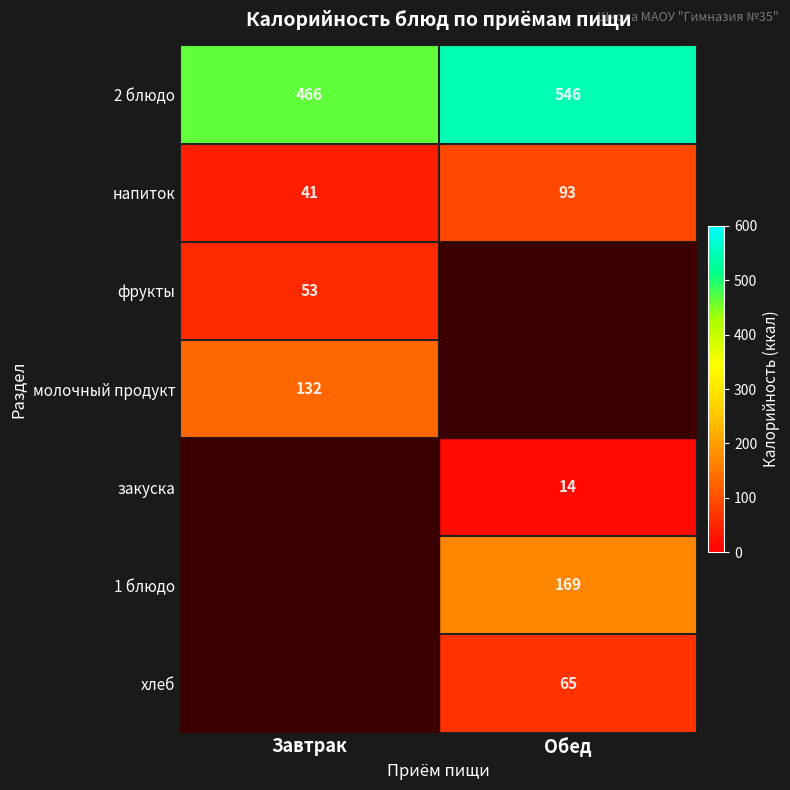

Rank the categories by напиток value from lowest to highest.

Завтрак, Обед